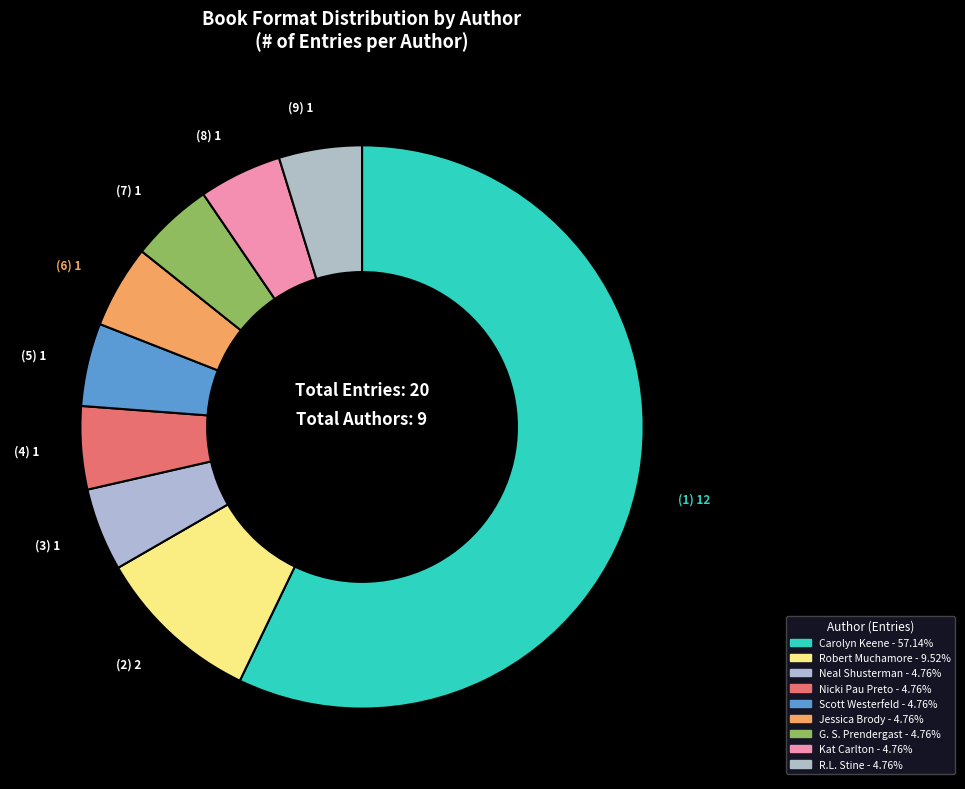

Which slice is the largest?

Carolyn Keene (1797917)